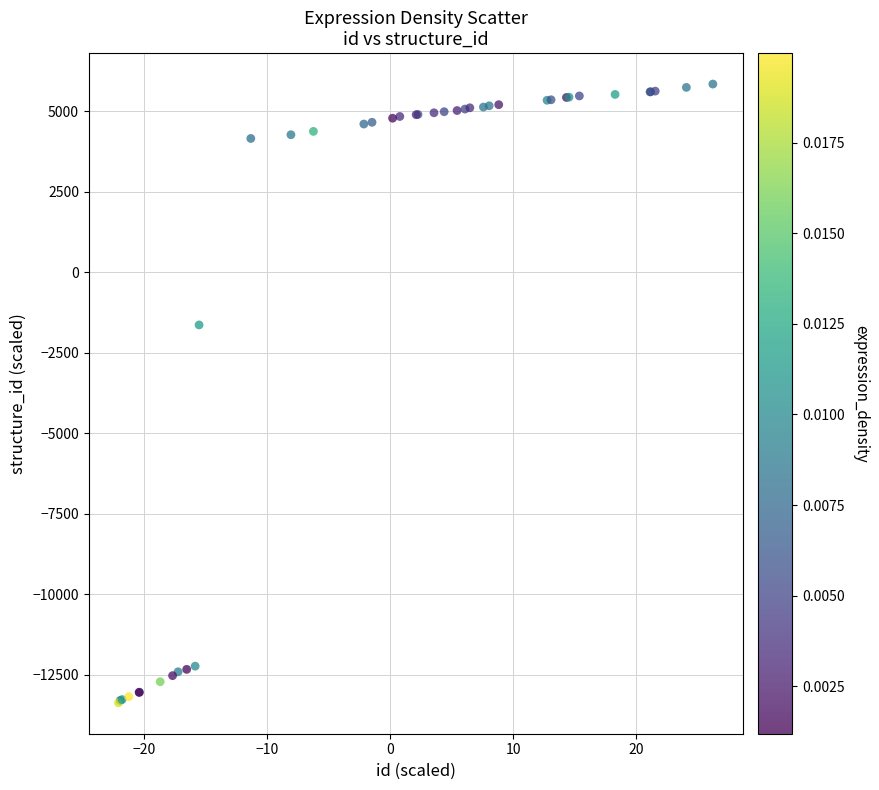

What Y value in the scatter plot is closest to -3764?

-1637.1